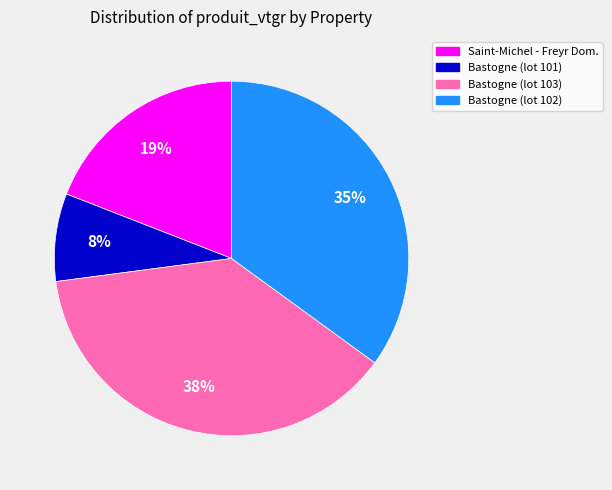

How many segments does this pie chart have?

4